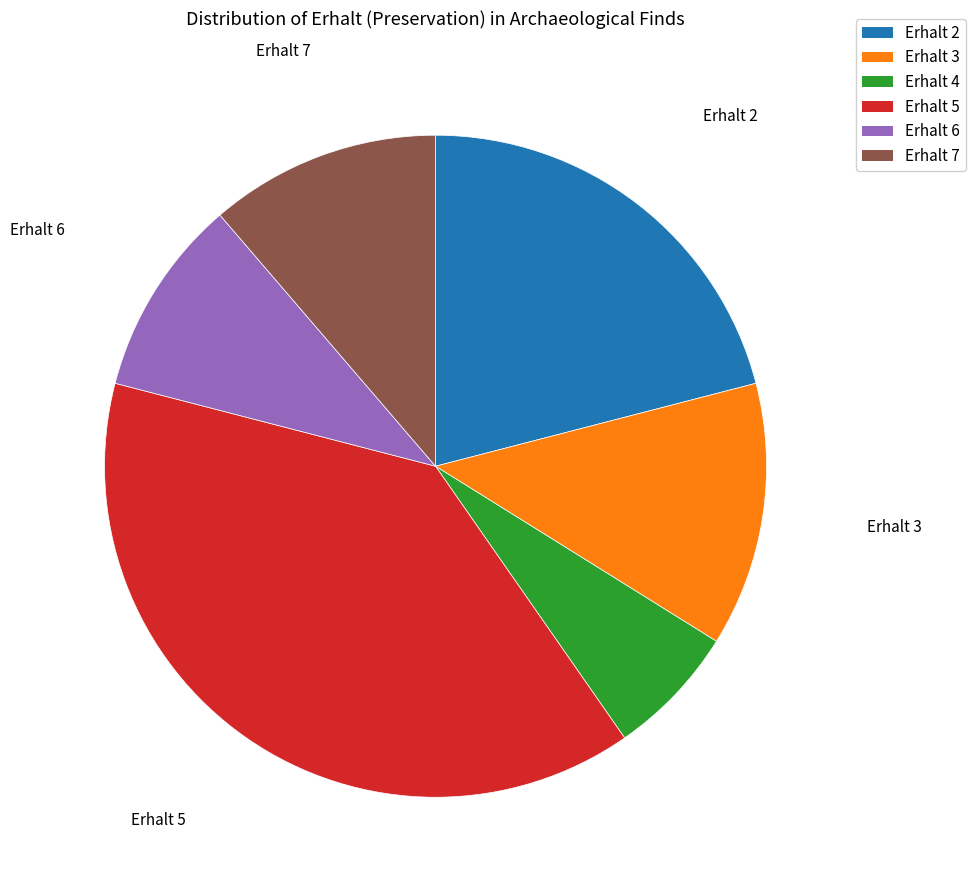

How many segments does this pie chart have?

6